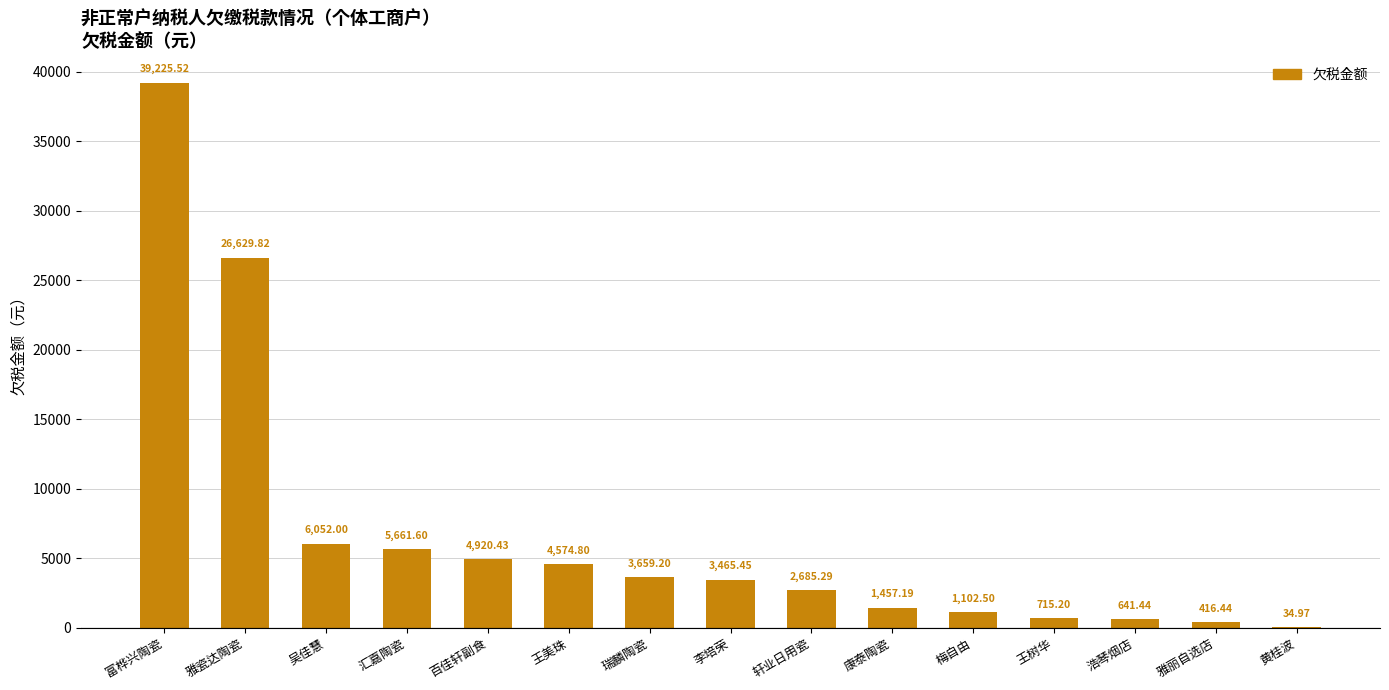

Which has a higher value, 雅丽自选店 or 王美珠?

王美珠